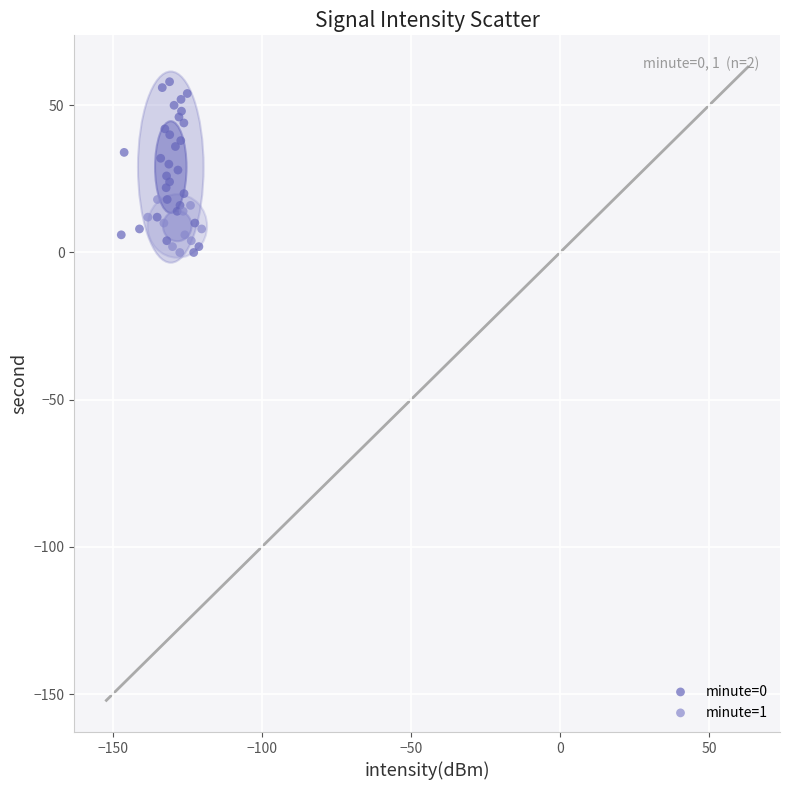

Which series has the largest Y range (max minus min)?

minute=0